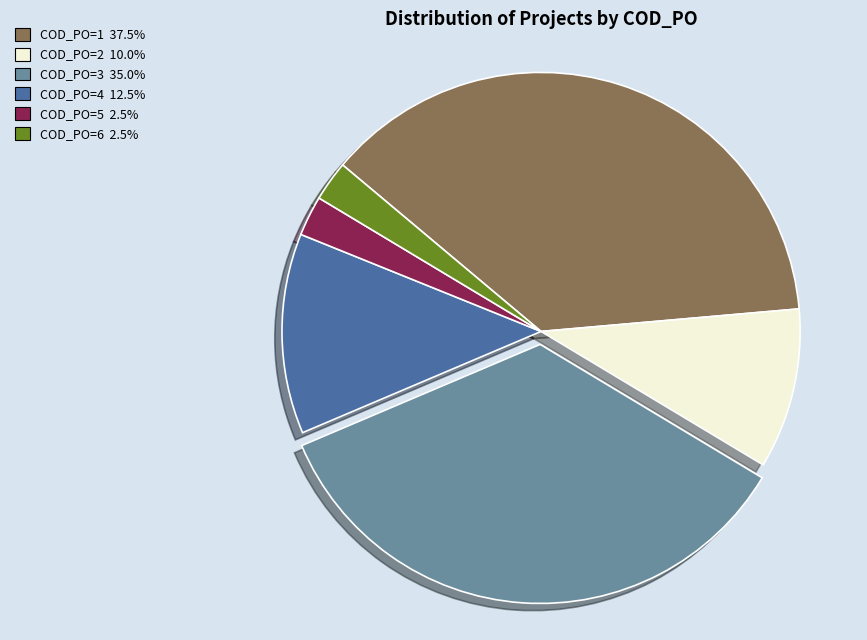

Is the sum of COD_PO=2 and COD_PO=3 greater than half?

No